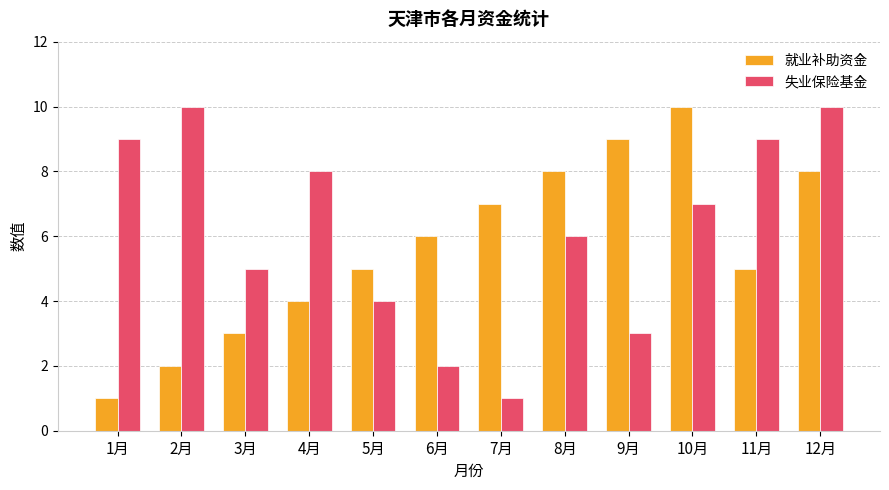

True or false: 就业补助资金 has a value of 4 at 9月.

False